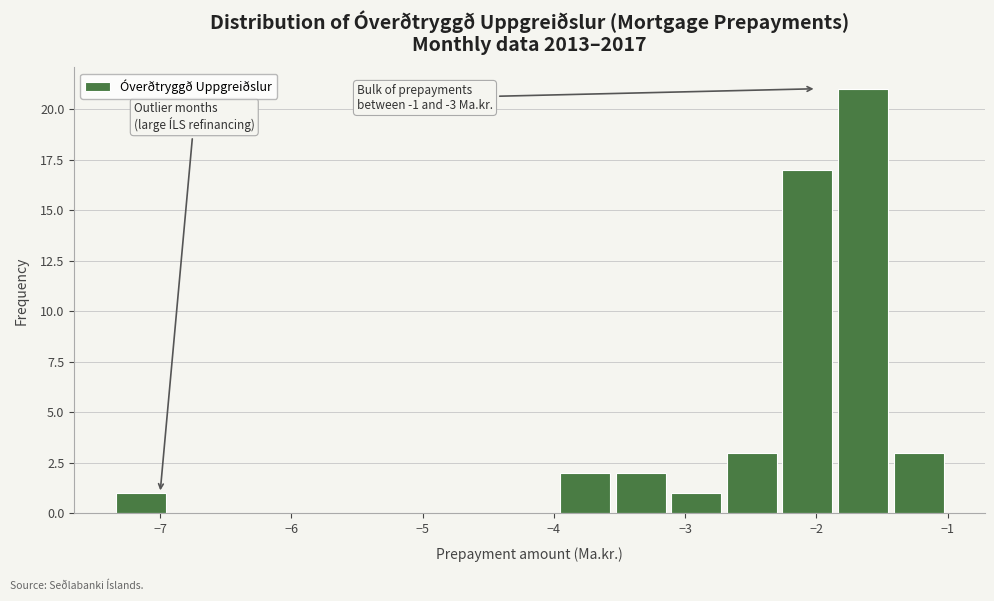

Over which range of the x-axis is the bar tallest?

-1.9 to -1.4